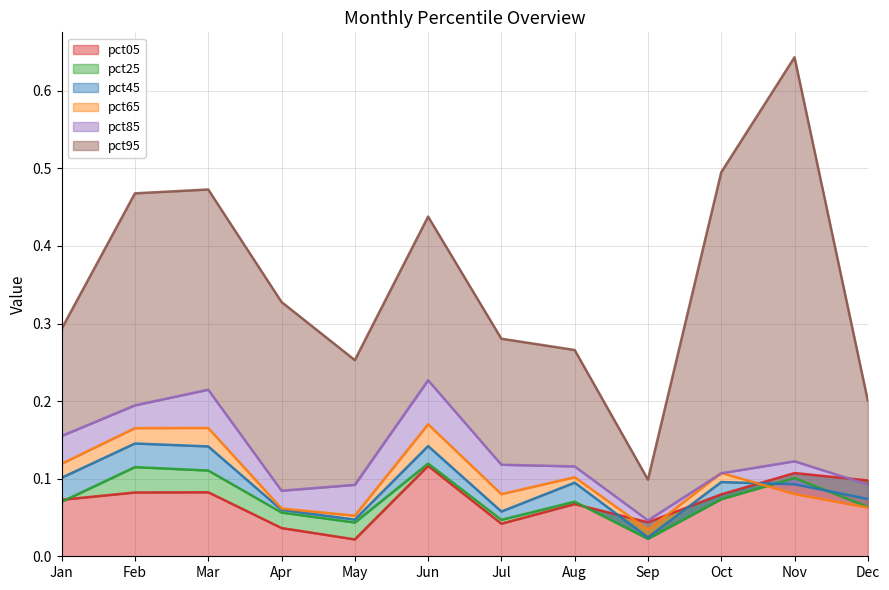

Which has a higher value, Aug or Nov?

Nov